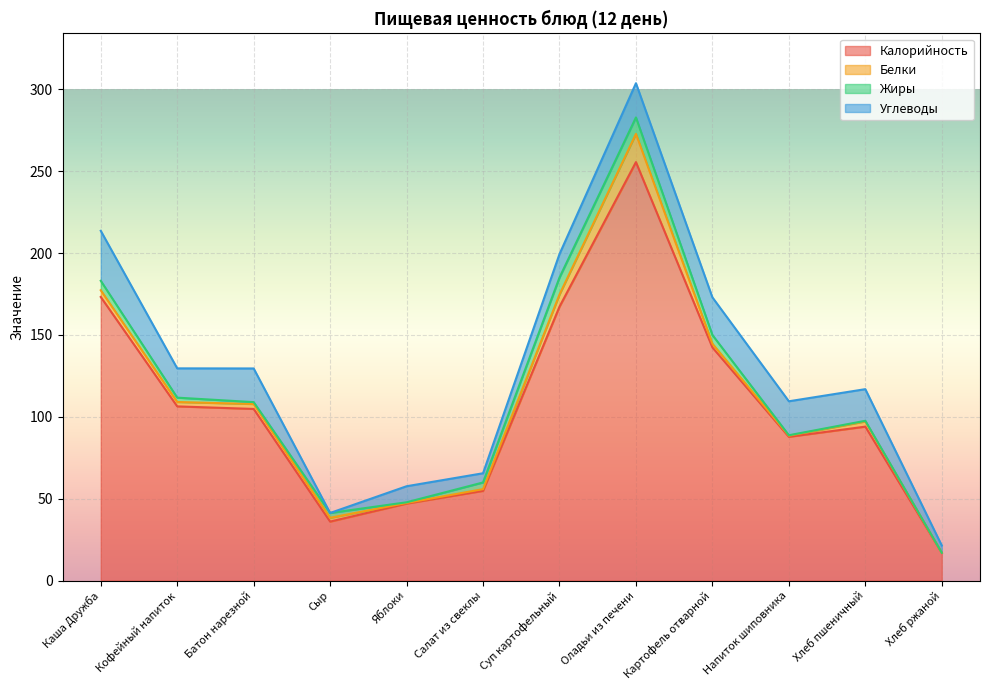

Reading left to right, list all the values displayed in this chart.

Калорийность: 173.2	106.4	104.8	36.0	47.0	54.8	167.2	255.5	142.3	87.8	94.0	16.9
Белки: 4.1	2.7	3.0	2.3	0.4	1.1	7.4	17.2	2.3	0.7	3.2	0.0
Жиры: 5.8	2.7	1.2	3.0	0.4	4.1	10.4	10.1	5.3	0.3	0.4	0.0
Углеводы: 30.5	17.9	20.6	0.0	9.8	5.6	14.3	20.9	23.0	20.7	19.3	4.4